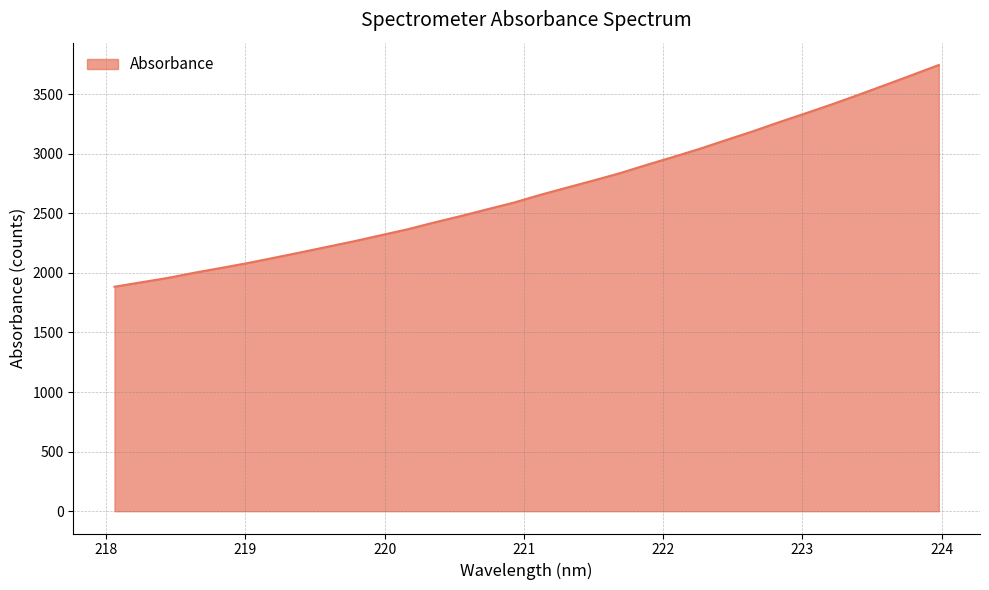

What is the minimum value shown in the chart?

1883.8